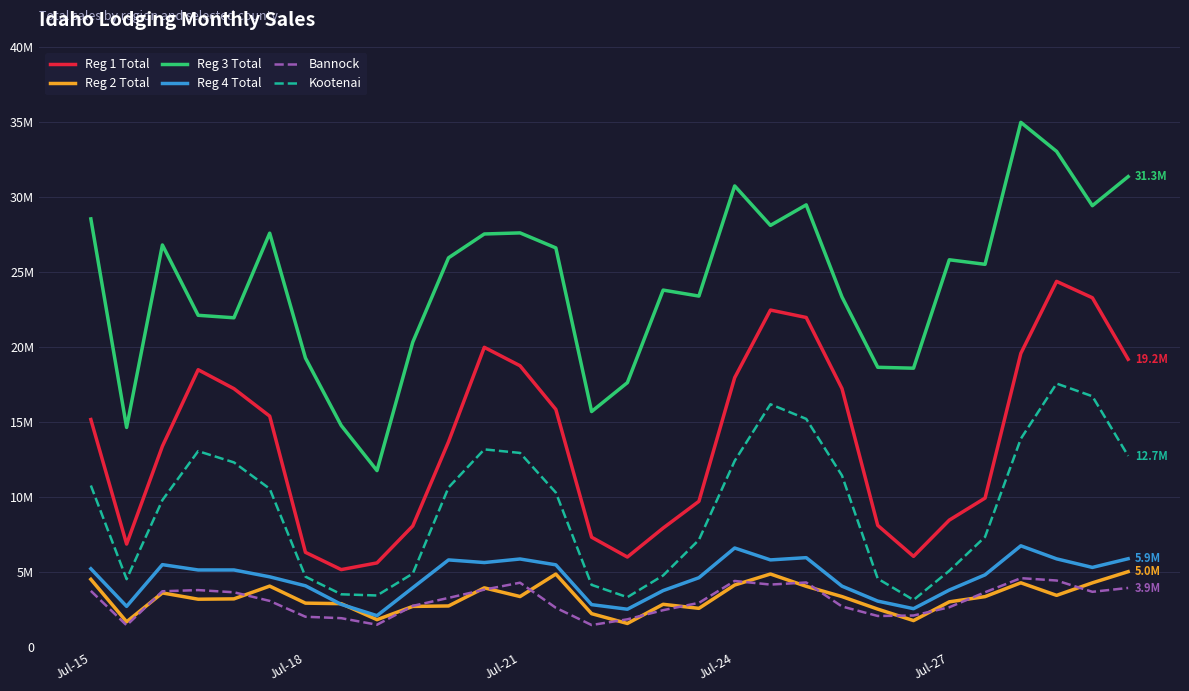

Is this an area chart (filled region under the line)?

No